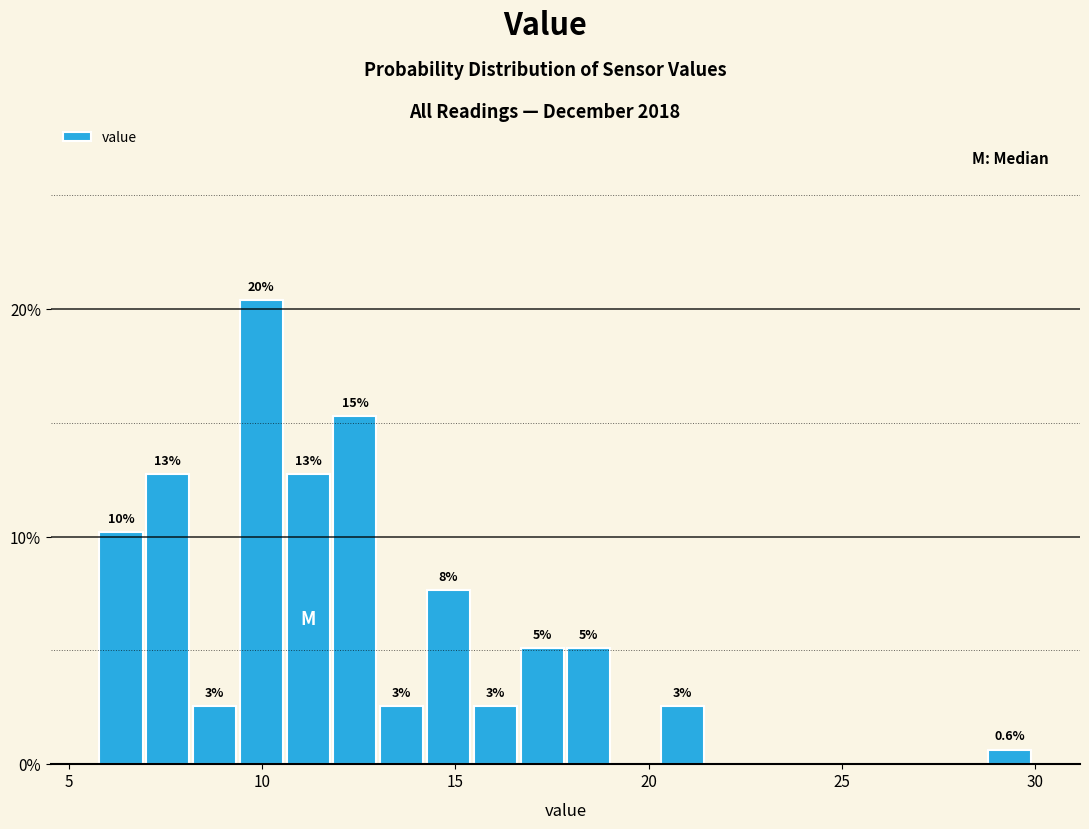

Read against the x-axis, roughly where is the centre of the tallest bar?

10.0